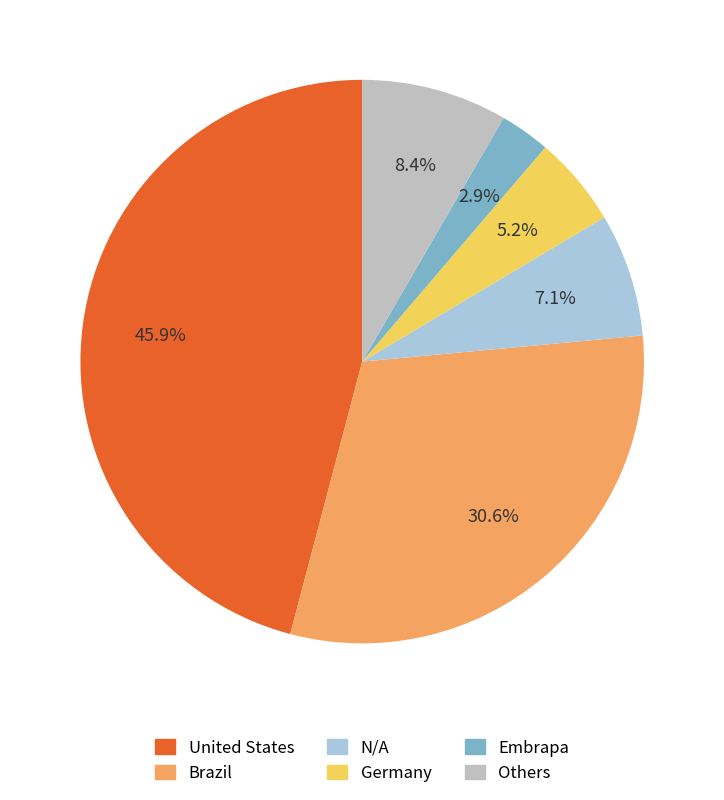

Does any single category account for the majority?

No